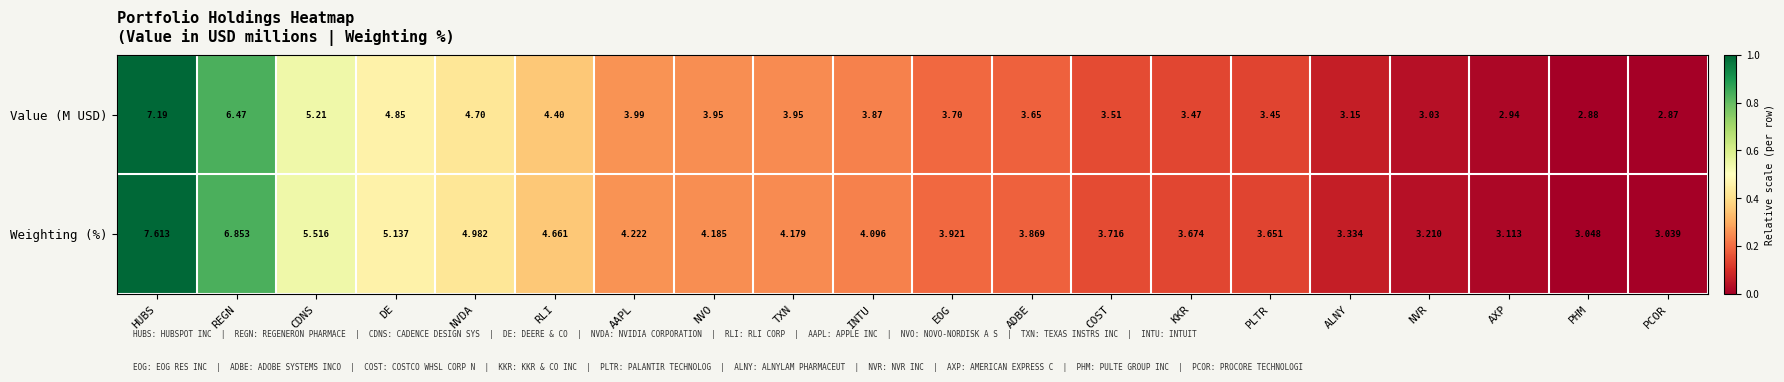

At which label does Value (M USD) first exceed 3?

HUBS